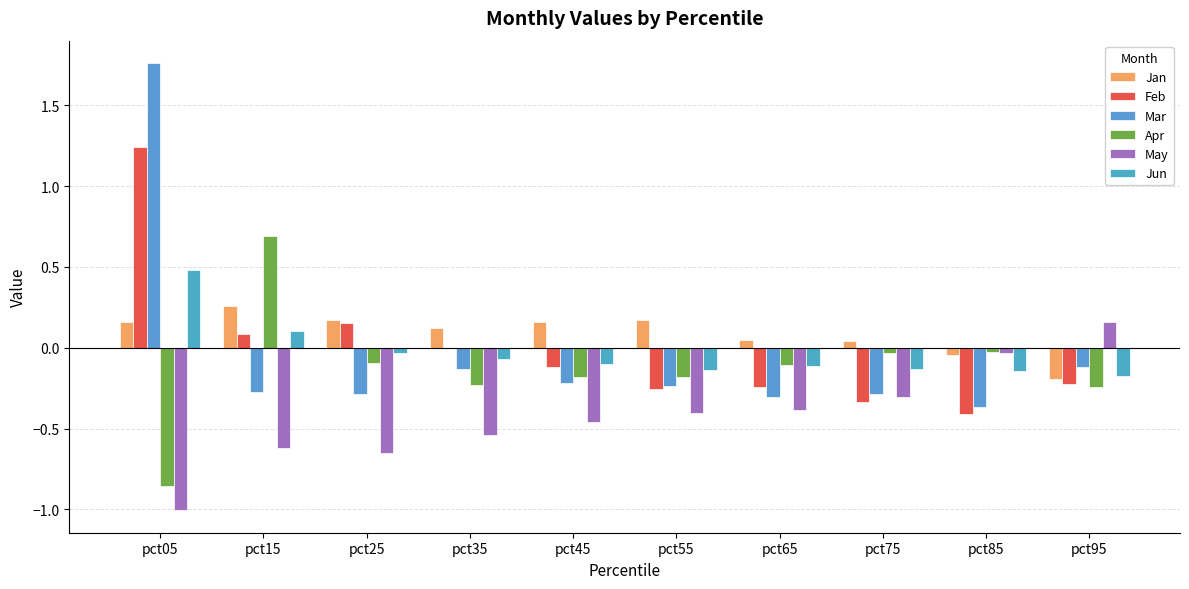

How many groups of bars are there?

10